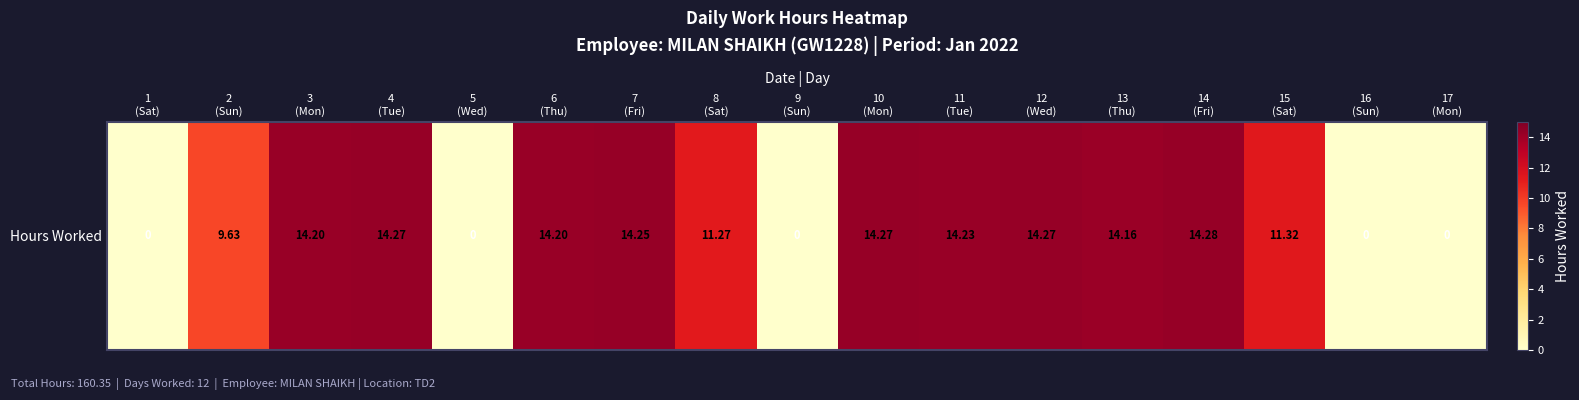

True or false: the data shows 14.3 at 14
(Fri).

True